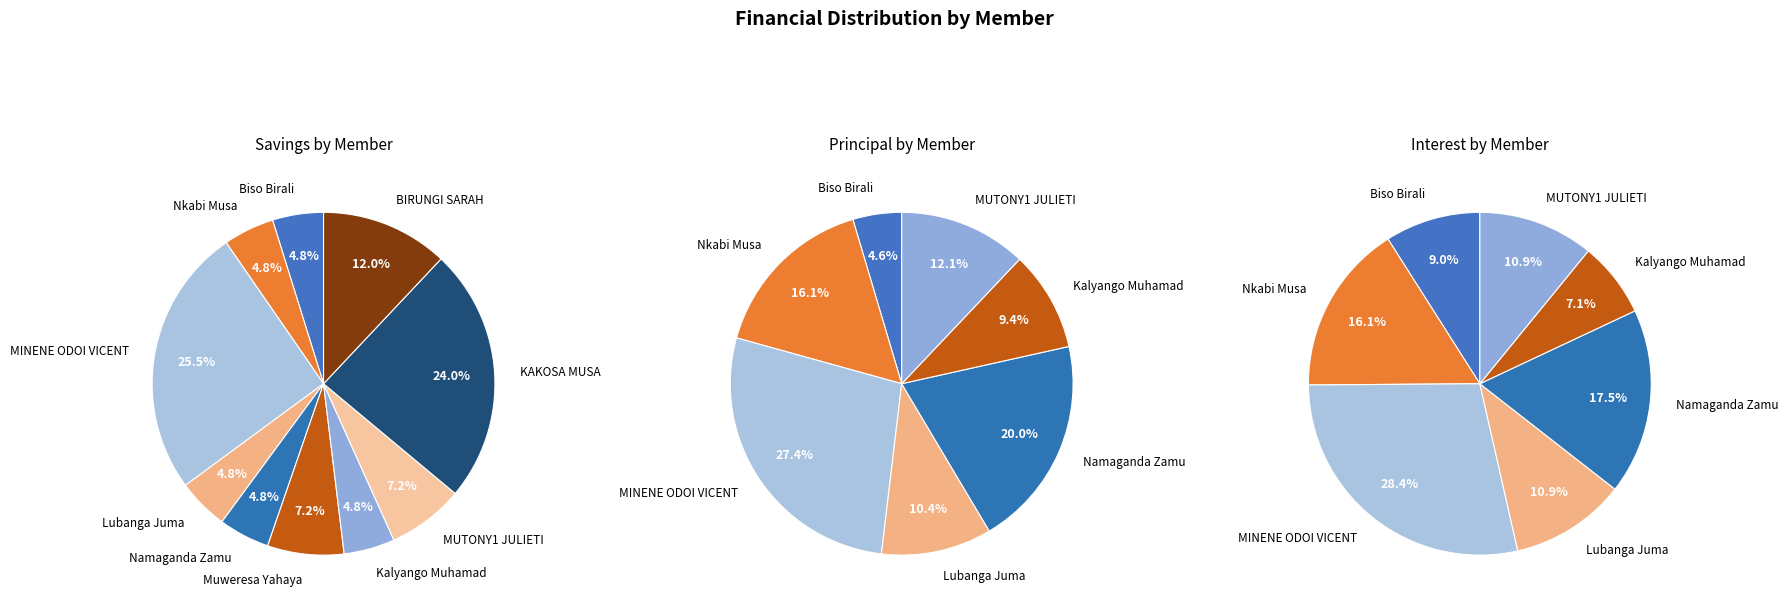

Is there any slice that represents more than half of the pie?

No